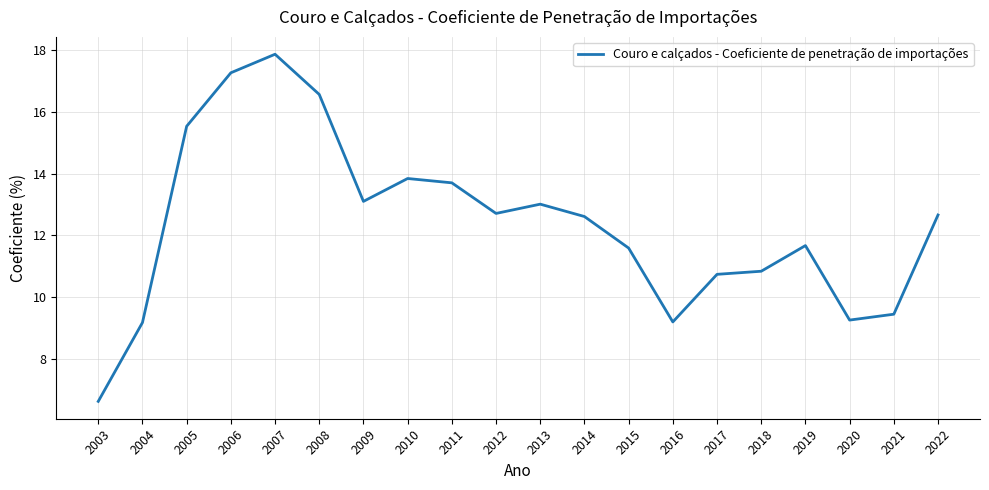

What value does the data have at 2011?

13.7